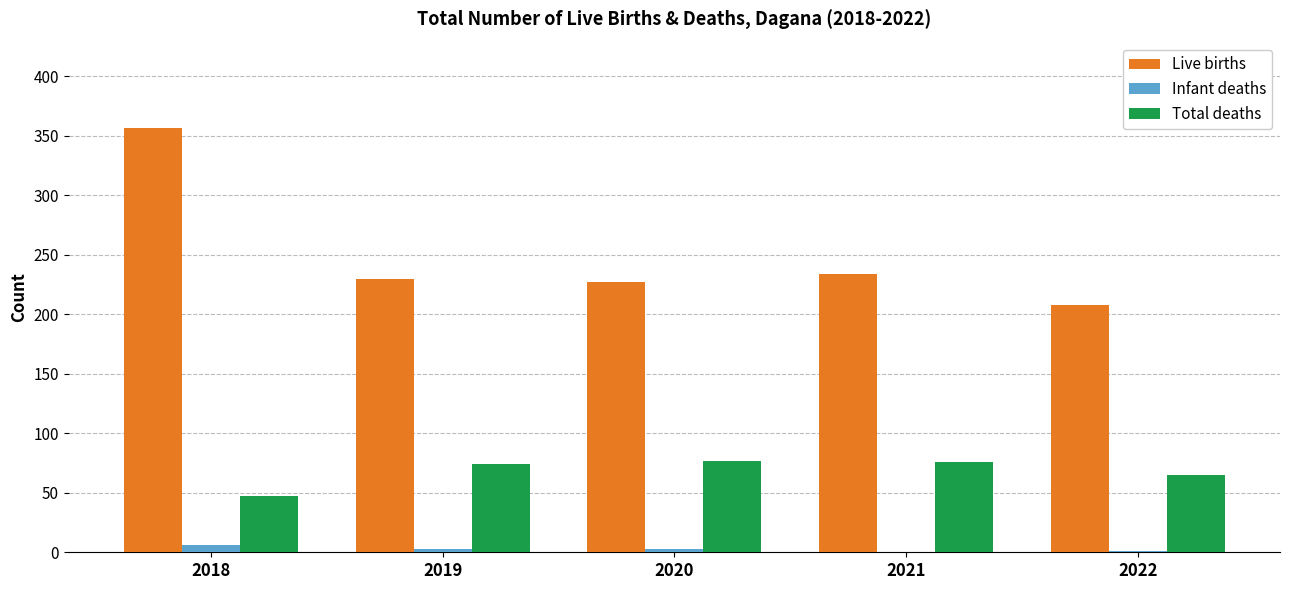

Is it true that Live births equals 230 at 2019?

True